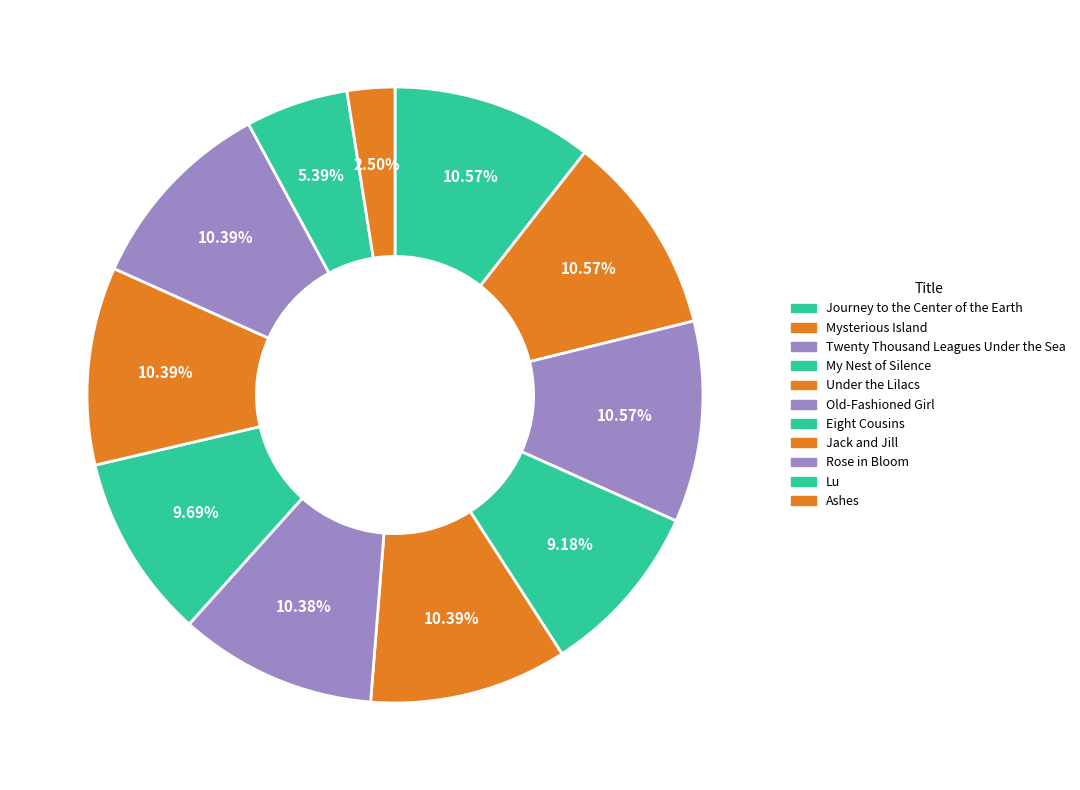

What is the ratio of the value at Twenty Thousand Leagues Under the Sea to the value at My Nest of Silence?

1.2